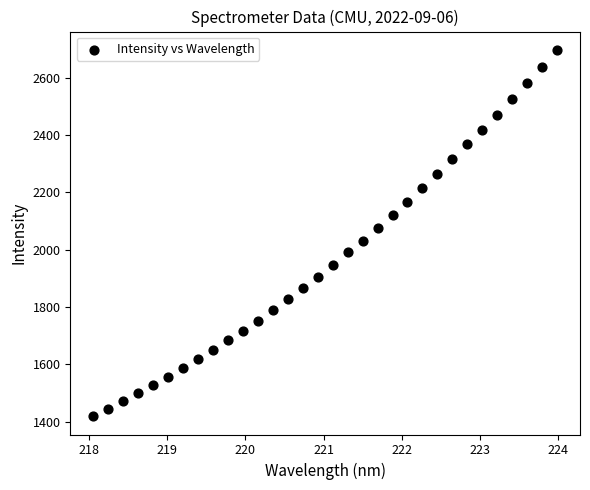

What is the range of Y values (max minus min)?

1278.0